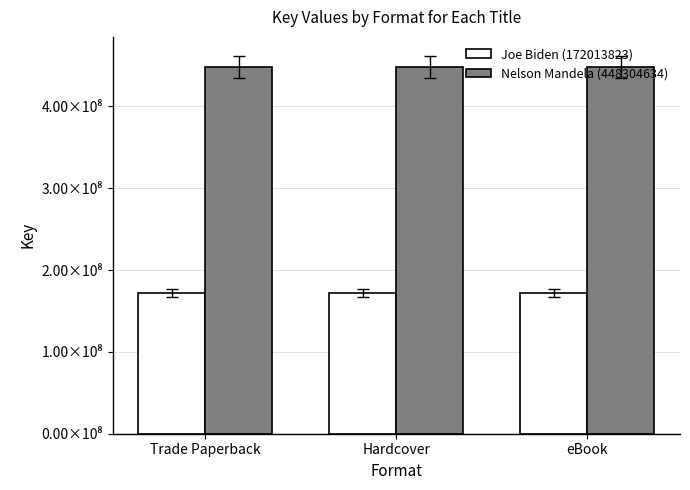

What are all the series names shown in the legend?

Joe Biden (172013823), Nelson Mandela (448304634)